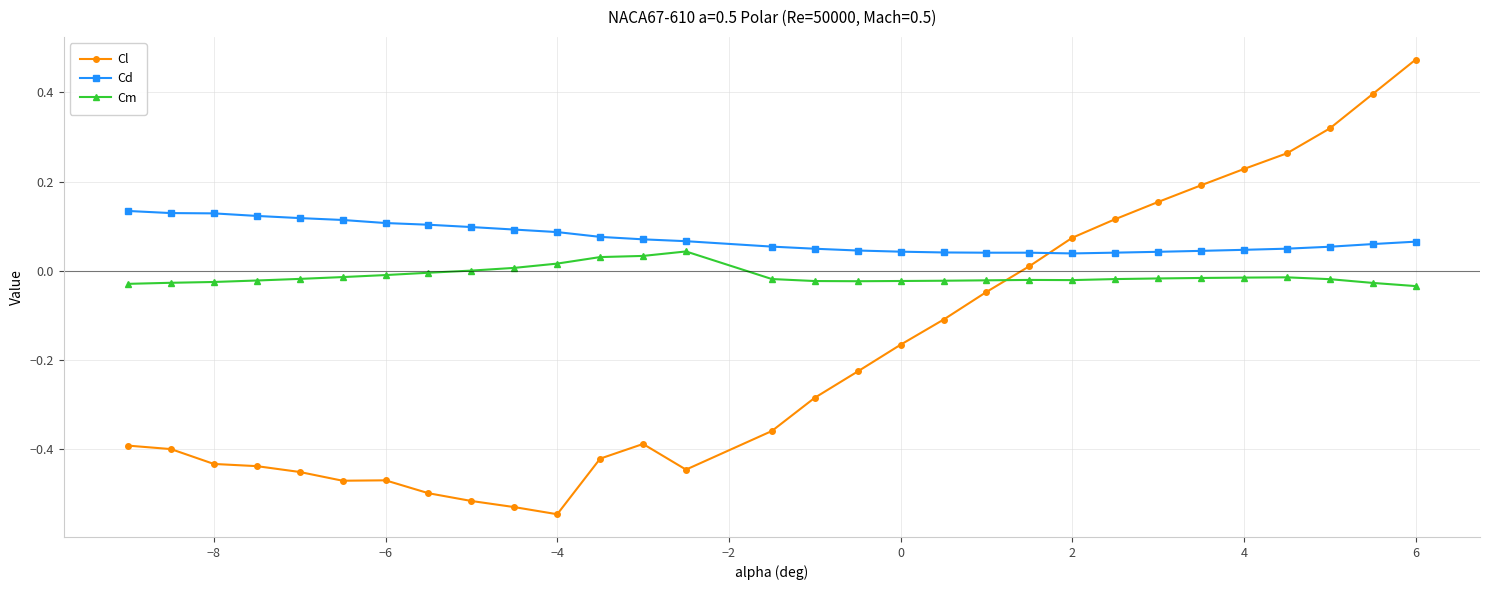

Which series has the widest spread of values?

Cl